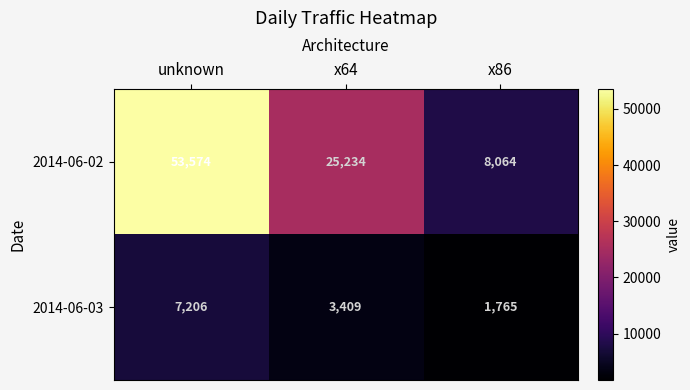

What is the total value across all series at x86?

9829